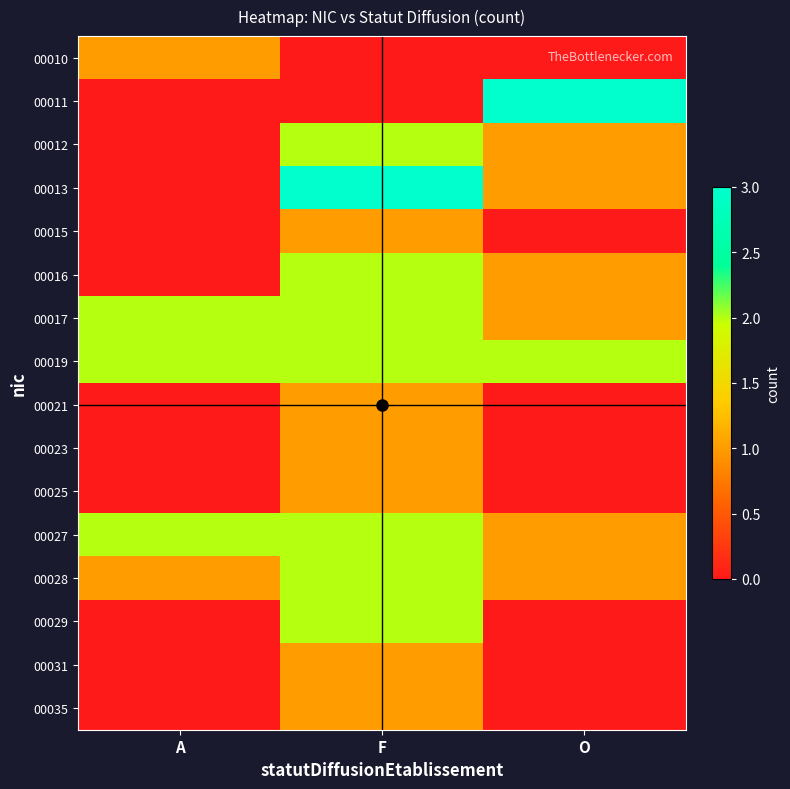

Reading right to left, list all the values displayed in this chart.

00010: O=0	F=0	A=1
00011: O=3	F=0	A=0
00012: O=1	F=2	A=0
00013: O=1	F=3	A=0
00015: O=0	F=1	A=0
00016: O=1	F=2	A=0
00017: O=1	F=2	A=2
00019: O=2	F=2	A=2
00021: O=0	F=1	A=0
00023: O=0	F=1	A=0
00025: O=0	F=1	A=0
00027: O=1	F=2	A=2
00028: O=1	F=2	A=1
00029: O=0	F=2	A=0
00031: O=0	F=1	A=0
00035: O=0	F=1	A=0